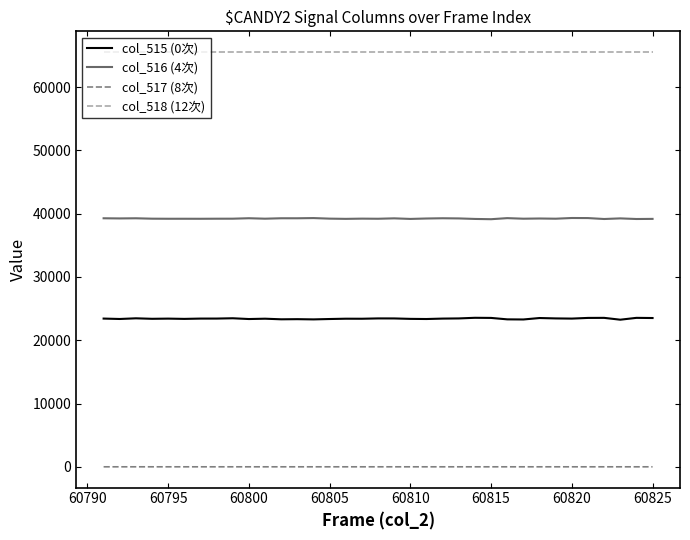

What is the difference between the second highest and second lowest values in the col_516 (4次) series?

147